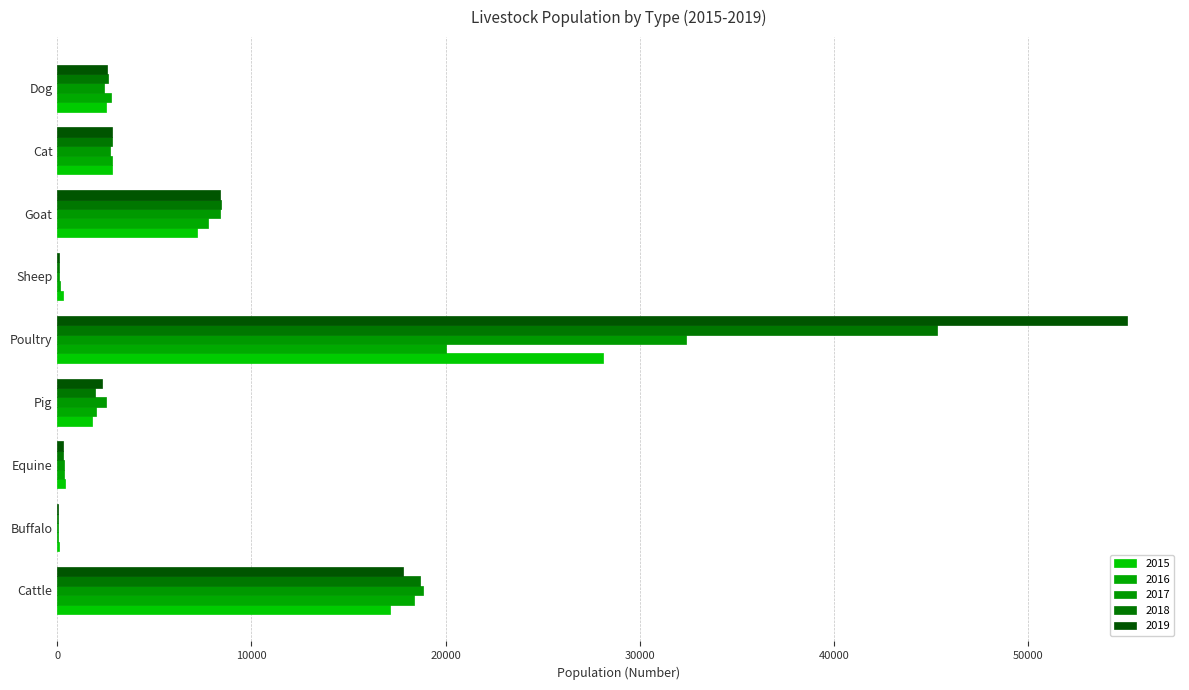

How many series are shown in this chart?

5